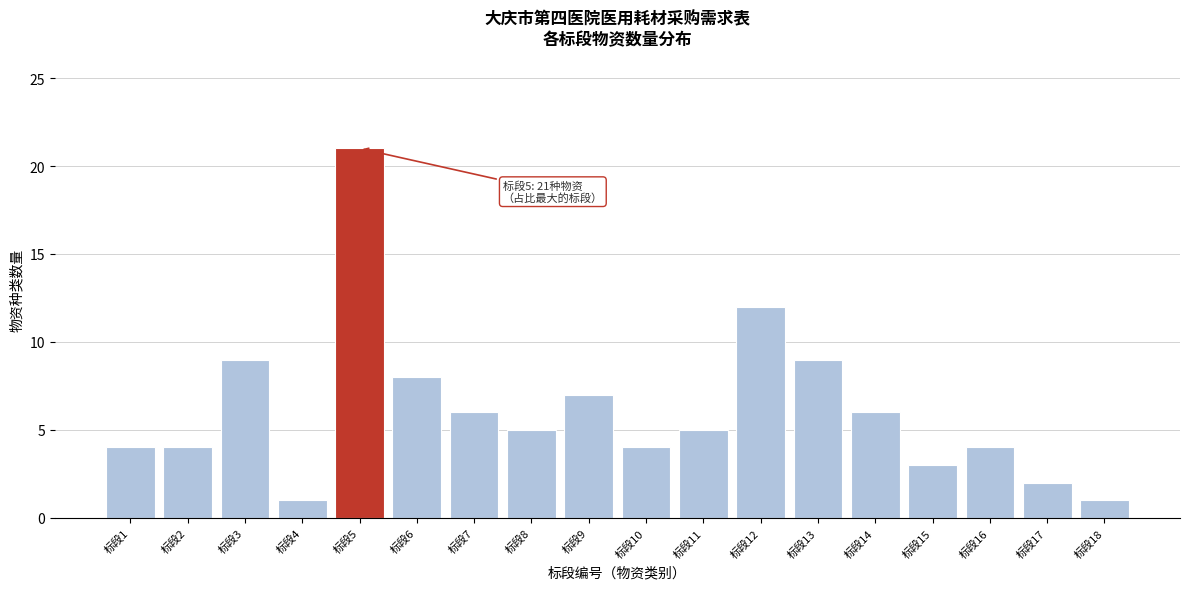

Reading right to left, transcribe all the data shown in this chart.

标段18=1	标段17=2	标段16=4	标段15=3	标段14=6	标段13=9	标段12=12	标段11=5	标段10=4	标段9=7	标段8=5	标段7=6	标段6=8	标段5=21	标段4=1	标段3=9	标段2=4	标段1=4